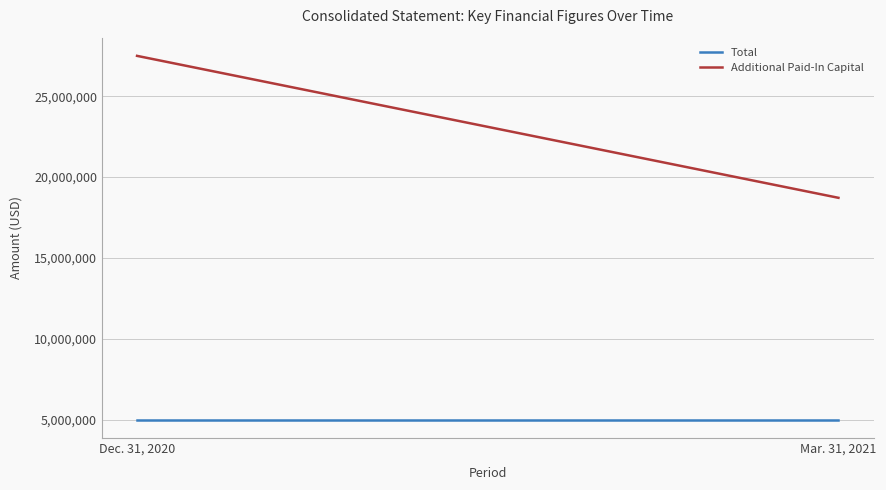

What is the minimum value for Additional Paid-In Capital?

18720097.0